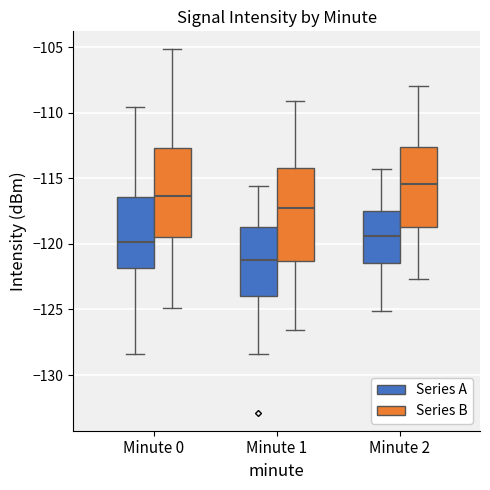

Reading left to right, read every box against the y-axis: the position of its median line, the range the box covers, and the ends of its whiskers. The values are not printed on the chart, so give them approximately, as read against the axis.

Minute 0 (Series A): median -120.0, box -122.0 to -116.5, whiskers -128.5 to -109.5
Minute 0 (Series B): median -116.5, box -119.5 to -112.5, whiskers -125.0 to -105.0
Minute 1 (Series A): median -121.0, box -124.0 to -118.5, whiskers -128.5 to -115.5
Minute 1 (Series B): median -117.5, box -121.5 to -114.0, whiskers -126.5 to -109.0
Minute 2 (Series A): median -119.5, box -121.5 to -117.5, whiskers -125.0 to -114.5
Minute 2 (Series B): median -115.5, box -118.5 to -112.5, whiskers -122.5 to -108.0